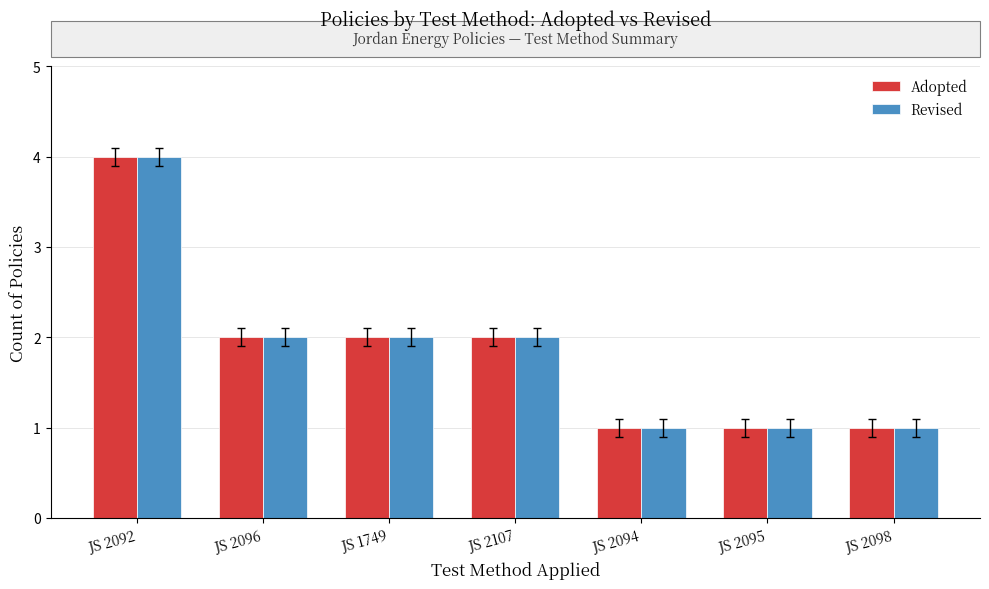

Is the value of Adopted at JS 2094 greater than the value of Revised at JS 2096?

No